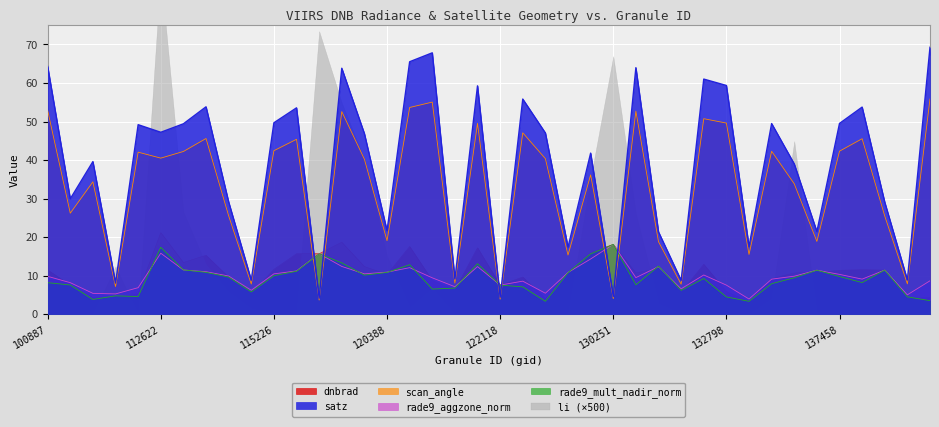

At which label does dnbrad first exceed 10?

100887